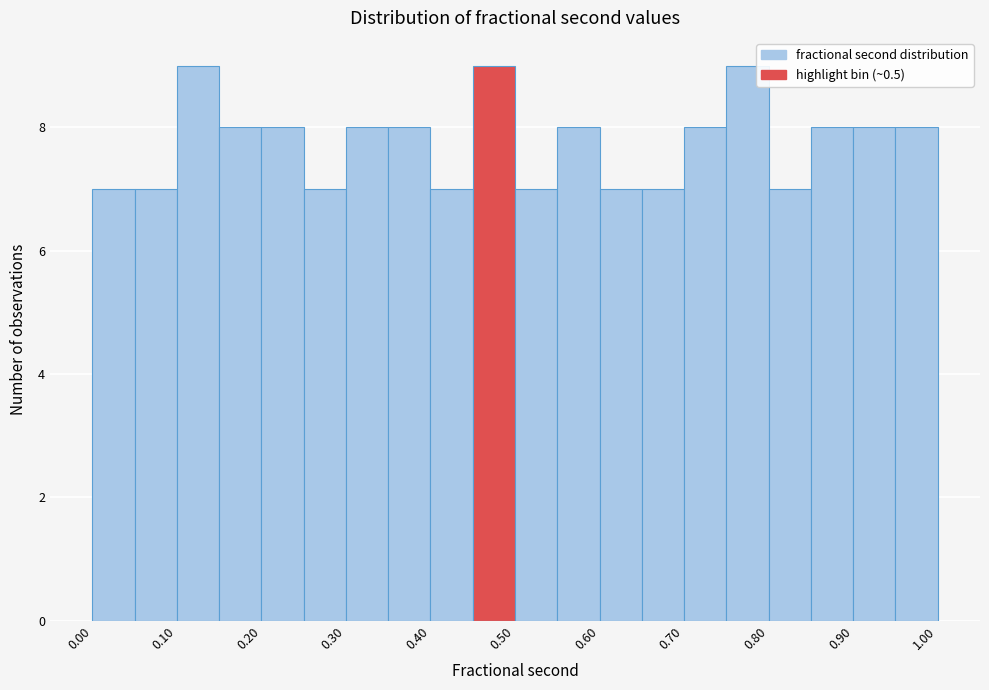

Reading left to right, transcribe this chart: for each bar, give the range it covers on the x-axis and its height. The values are not printed on the chart, so give them approximately, as read against the axis.

0.00 to 0.05: 7
0.05 to 0.10: 7
0.10 to 0.15: 9
0.15 to 0.20: 8
0.20 to 0.25: 8
0.25 to 0.30: 7
0.30 to 0.35: 8
0.35 to 0.40: 8
0.40 to 0.45: 7
0.45 to 0.50: 9
0.50 to 0.55: 7
0.55 to 0.60: 8
0.60 to 0.65: 7
0.65 to 0.70: 7
0.70 to 0.75: 8
0.75 to 0.80: 9
0.80 to 0.85: 7
0.85 to 0.90: 8
0.90 to 0.95: 8
0.95 to 1.00: 8